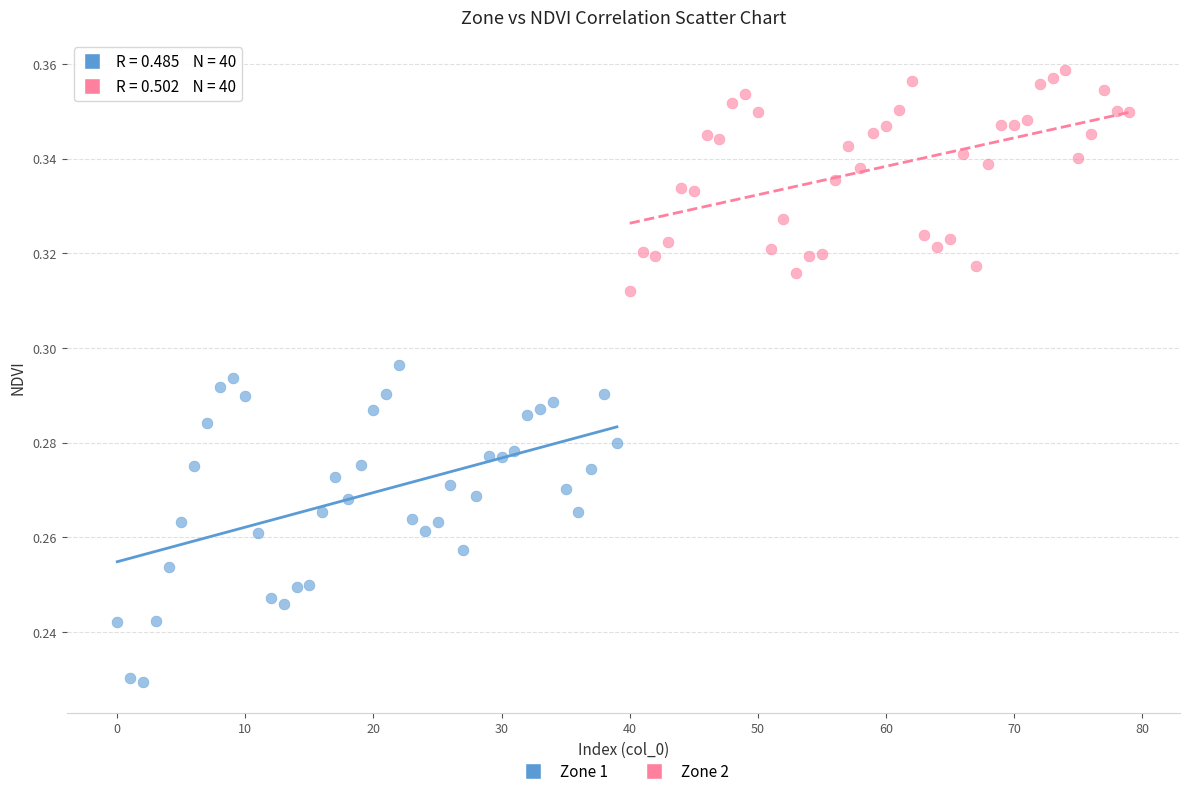

Which series reaches the minimum Y coordinate?

Zone 1